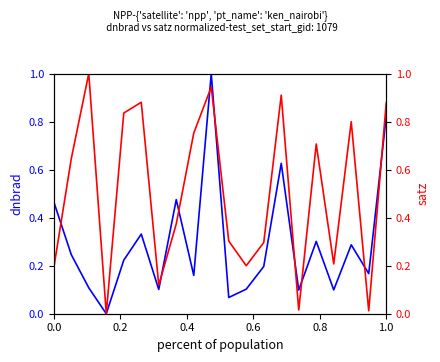

The value of satz (norm) at 17 is 1.3. True or false?

False